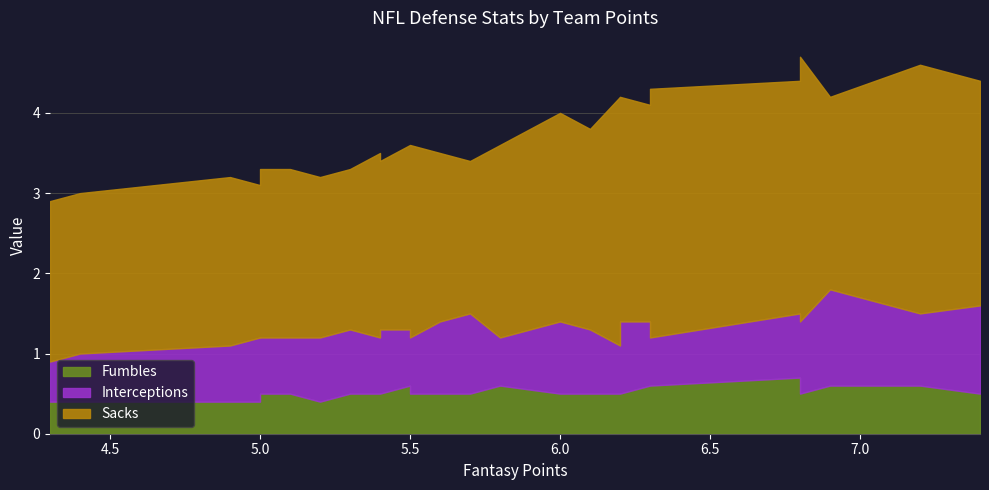

What are all the series names shown in the legend?

Fumbles, Interceptions, Sacks